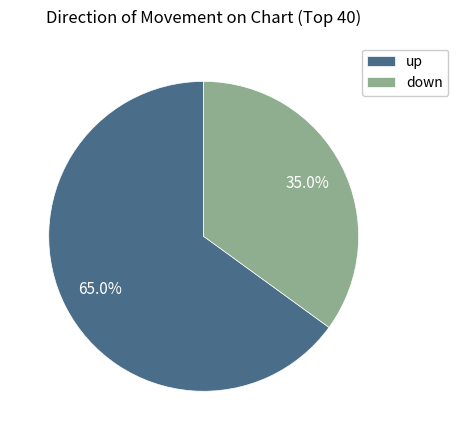

To the nearest percent, what is the difference between the largest and smallest slice percentages?

30%